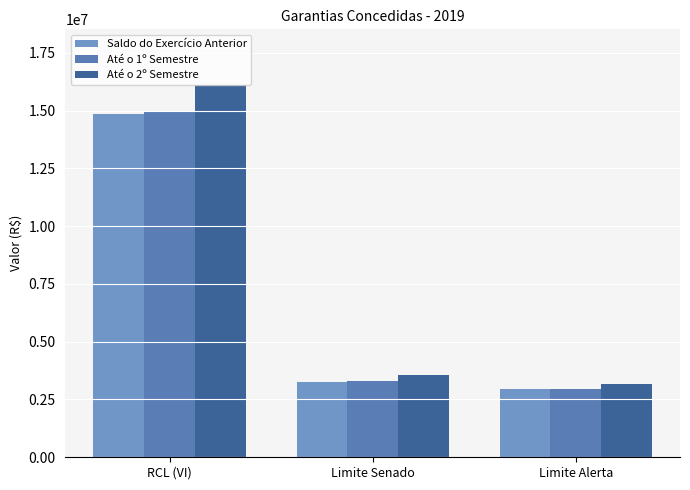

The Até o 2º Semestre series shows 3187814.8 at Limite Alerta. True or false?

True